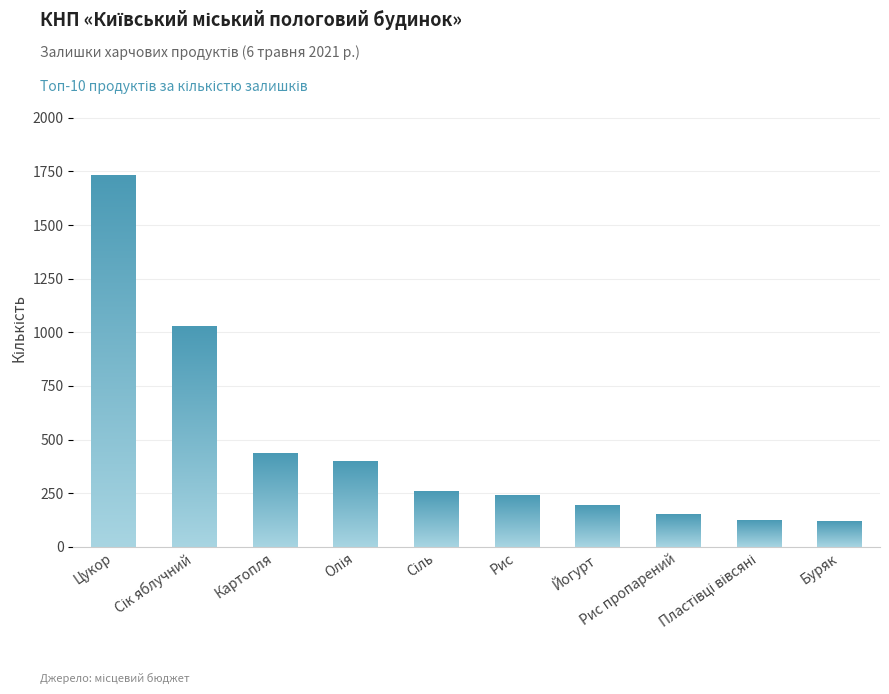

What is the average value?

467.1